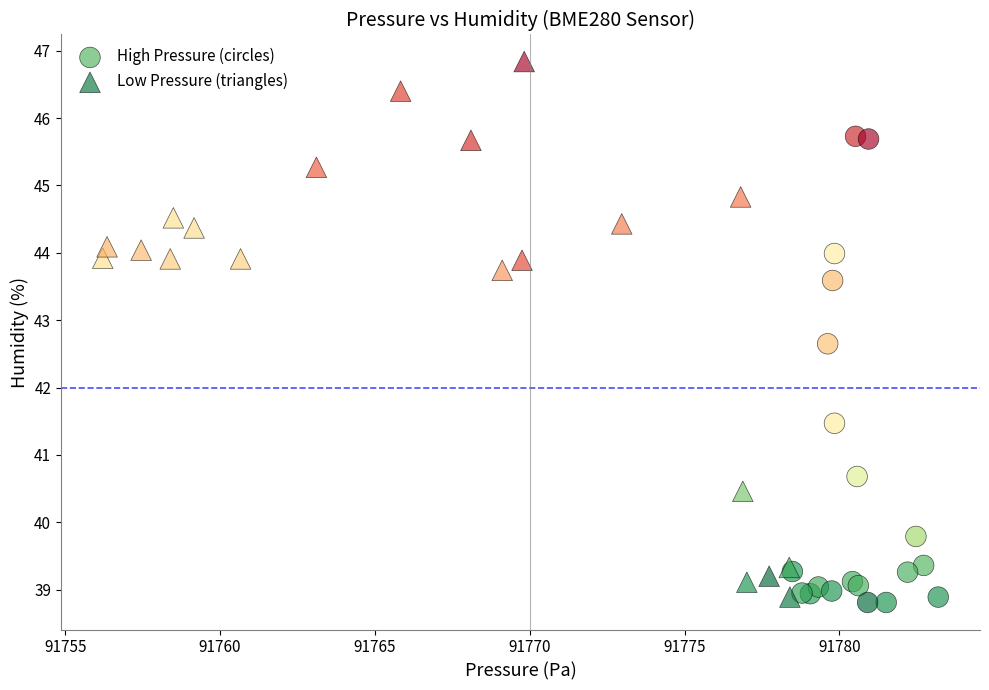

Which series has the largest Y range (max minus min)?

Low Pressure (triangles)